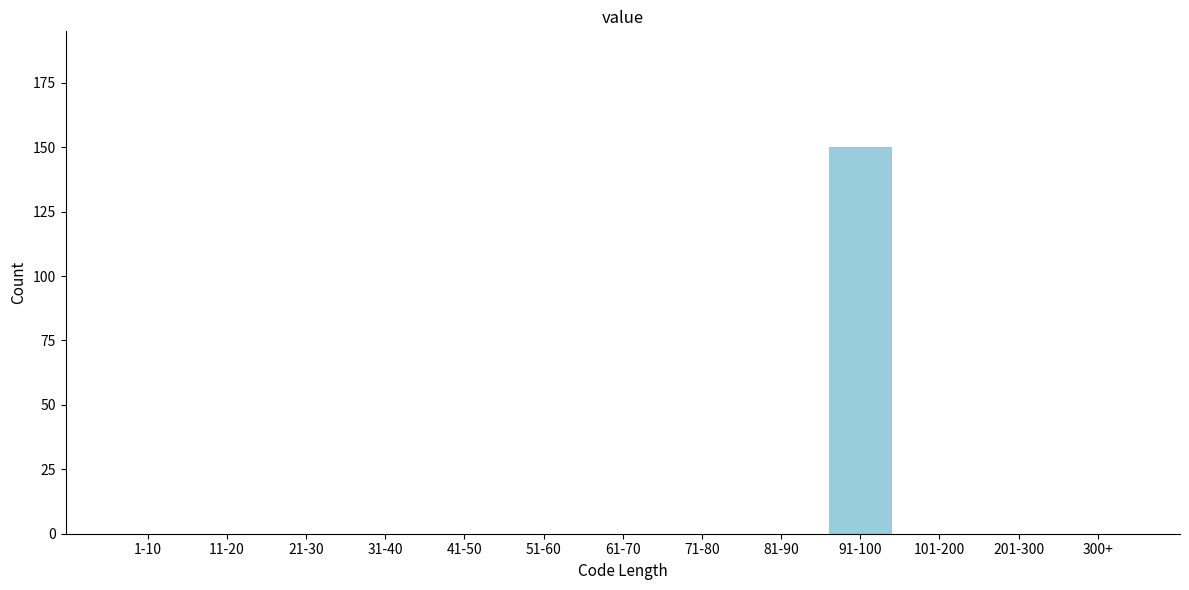

Reading left to right, what are all the values shown in this chart?

1-10=0	11-20=0	21-30=0	31-40=0	41-50=0	51-60=0	61-70=0	71-80=0	81-90=0	91-100=150	101-200=0	201-300=0	300+=0